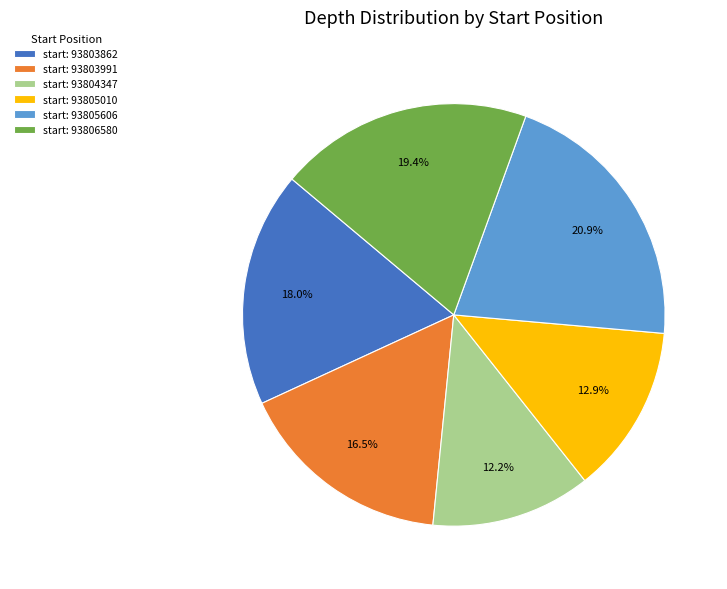

Approximately how many times larger is the value at start: 93805606 compared to start: 93805010?

1.6